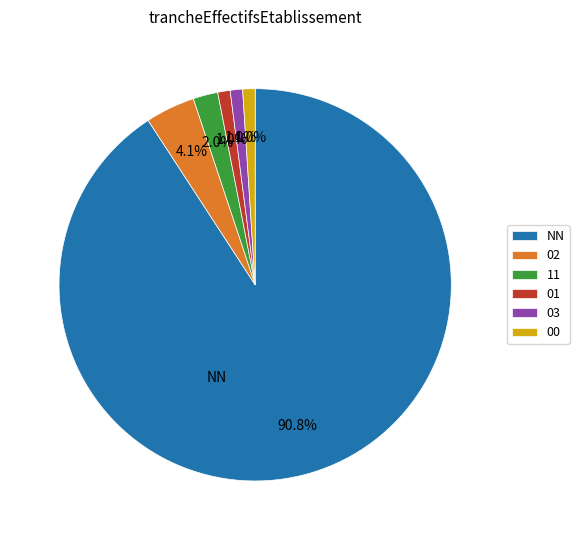

Count the number of slices in the pie.

6